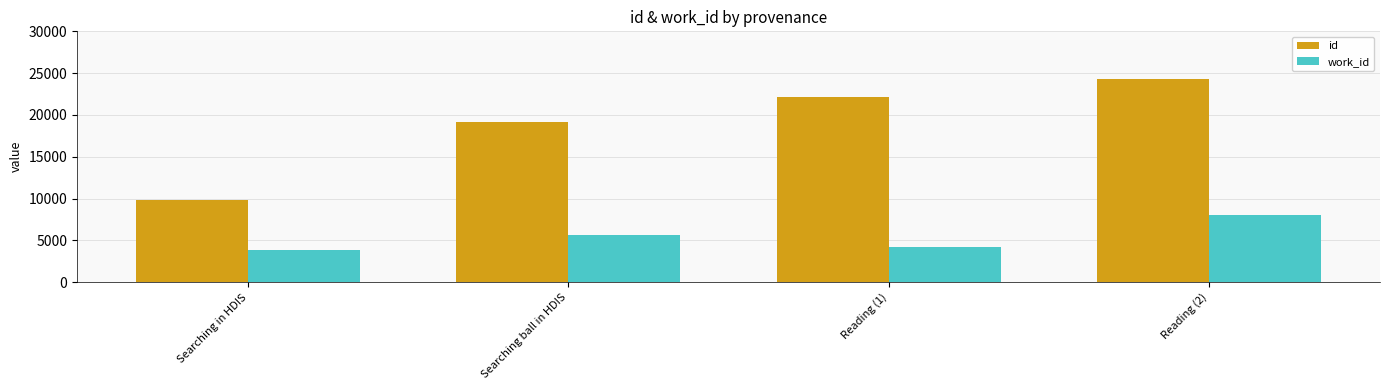

List the labels in order of id value, smallest first.

Searching in HDIS, Searching ball in HDIS, Reading (1), Reading (2)